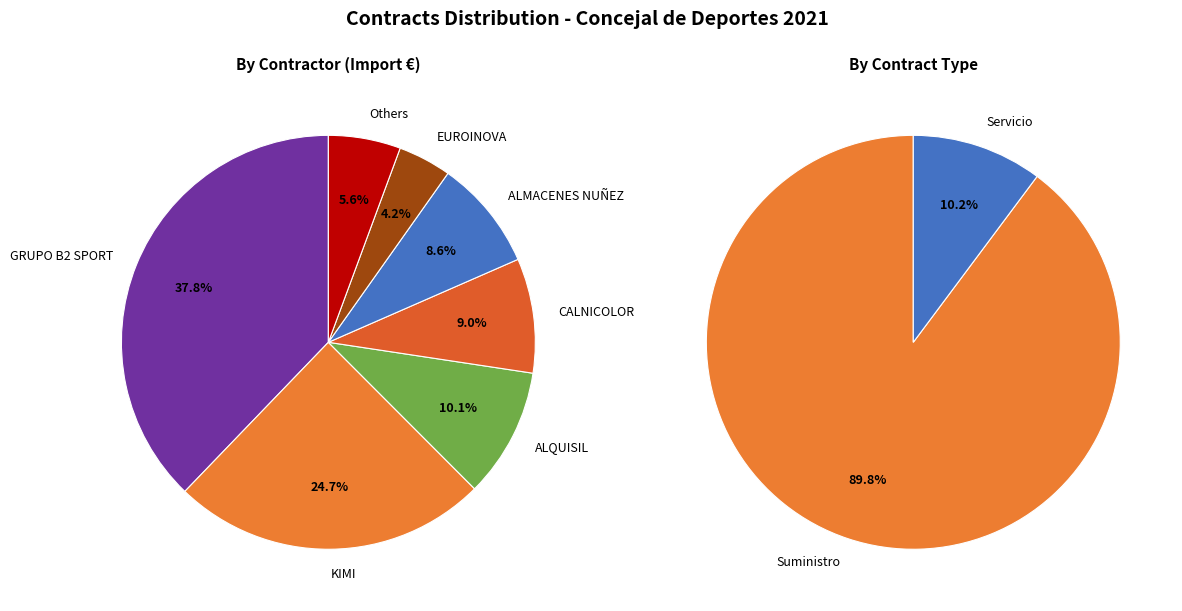

True or false: Suministro accounts for 99% of the total.

False